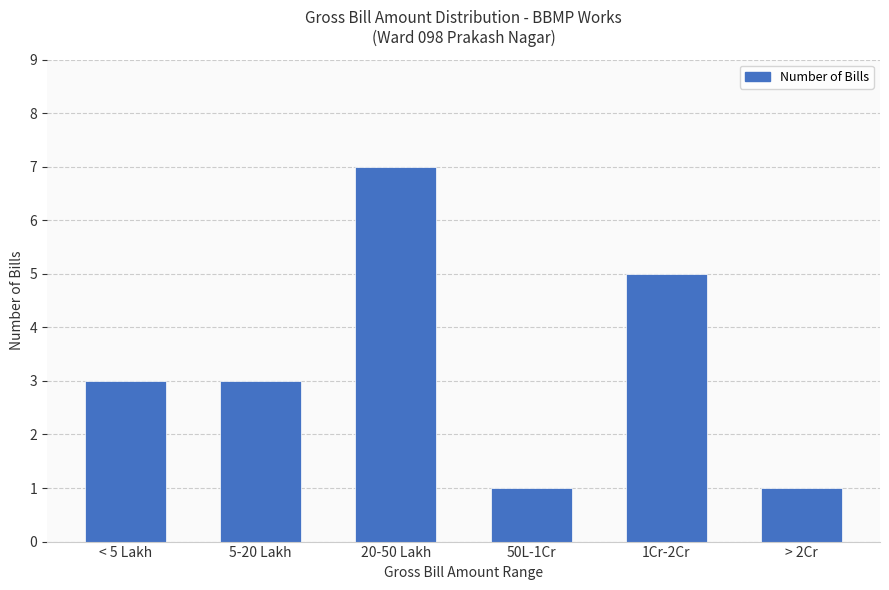

How many bars are there in total?

6